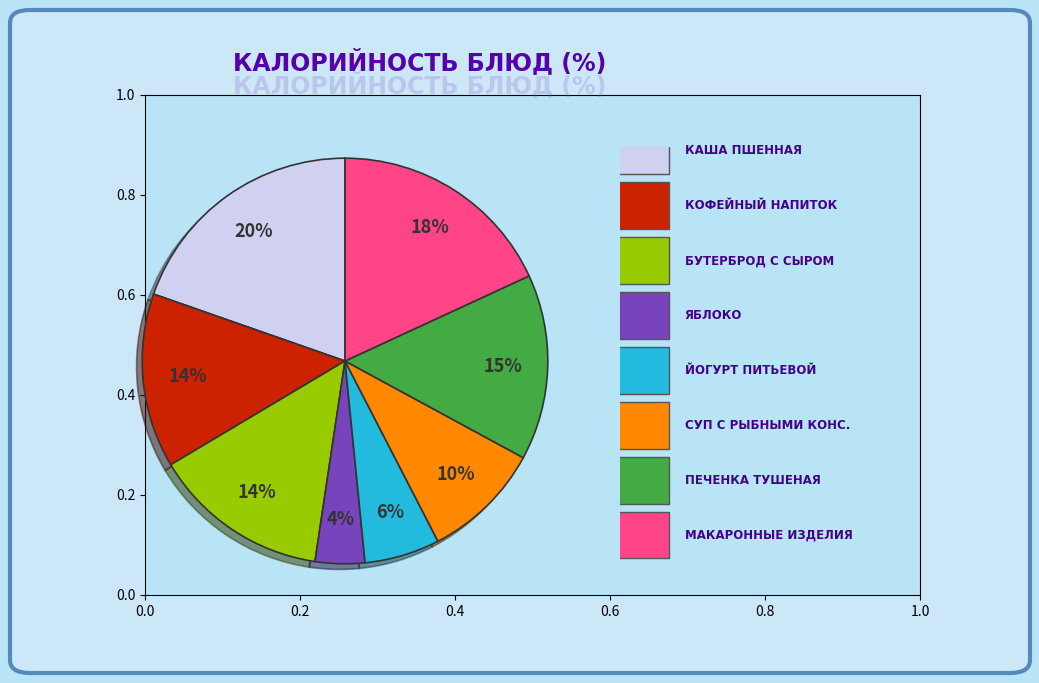

Does any single category account for the majority?

No